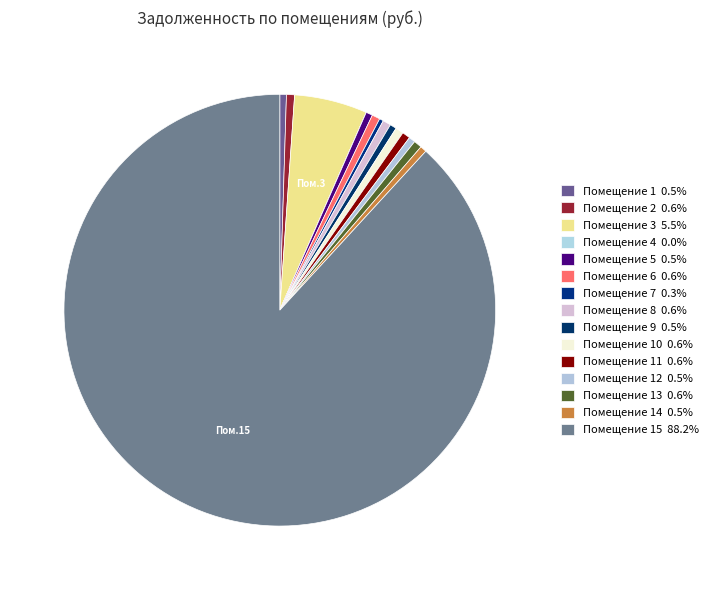

What is the largest slice in the pie chart?

15